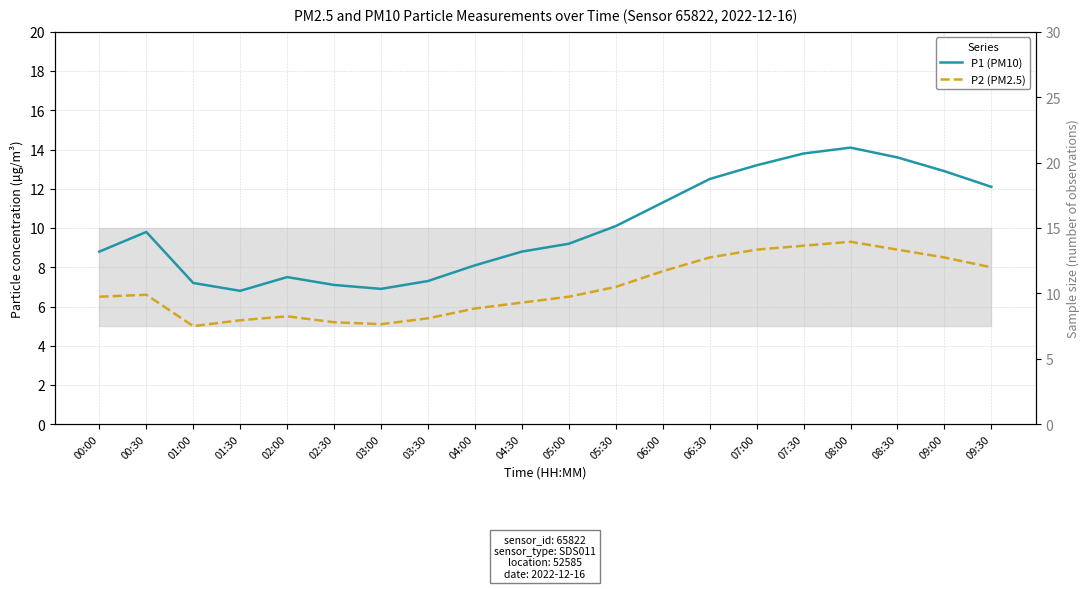

Which series has the widest spread of values?

P1 (PM10)